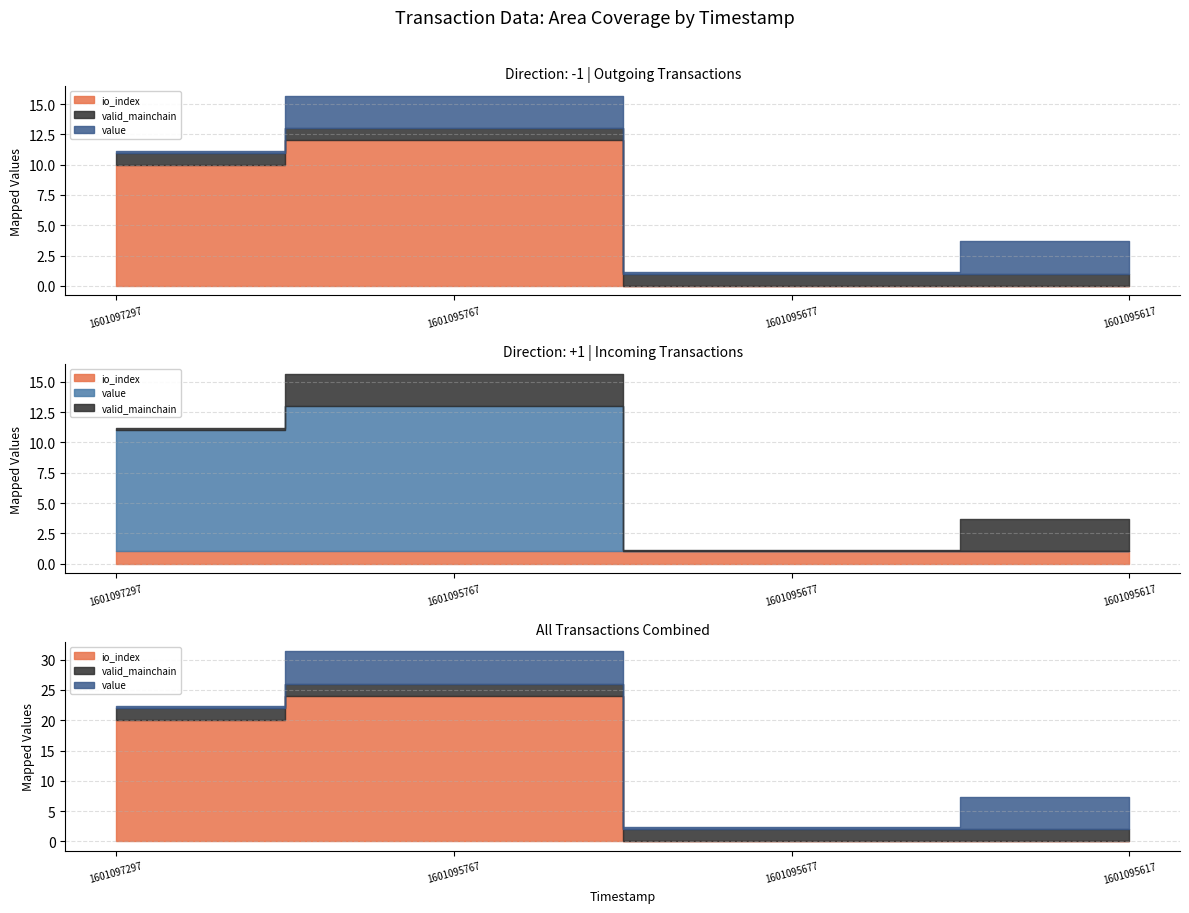

Where does the io_index series first go above 10?

1601095767